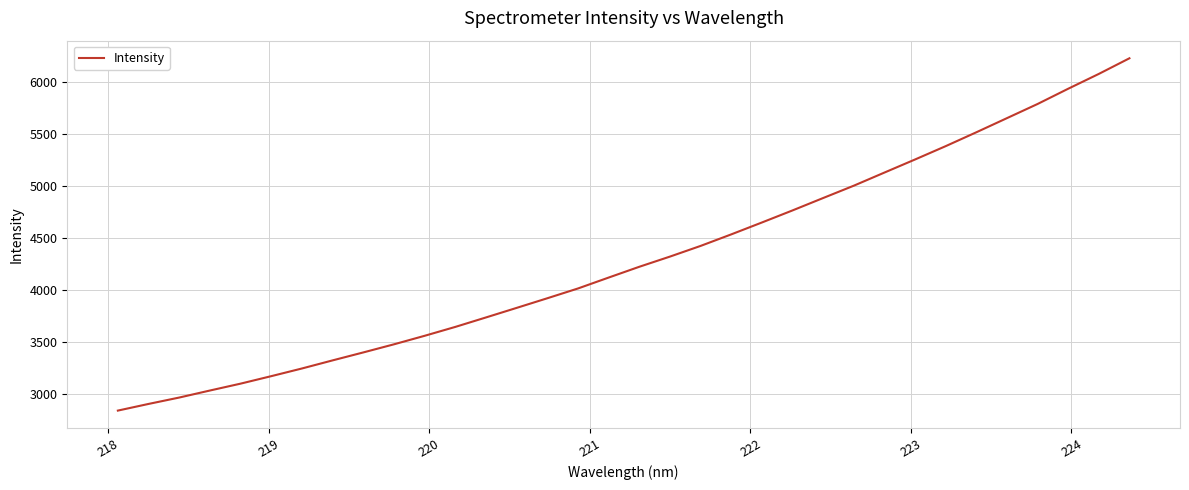

What is the minimum value shown in the chart?

2841.7